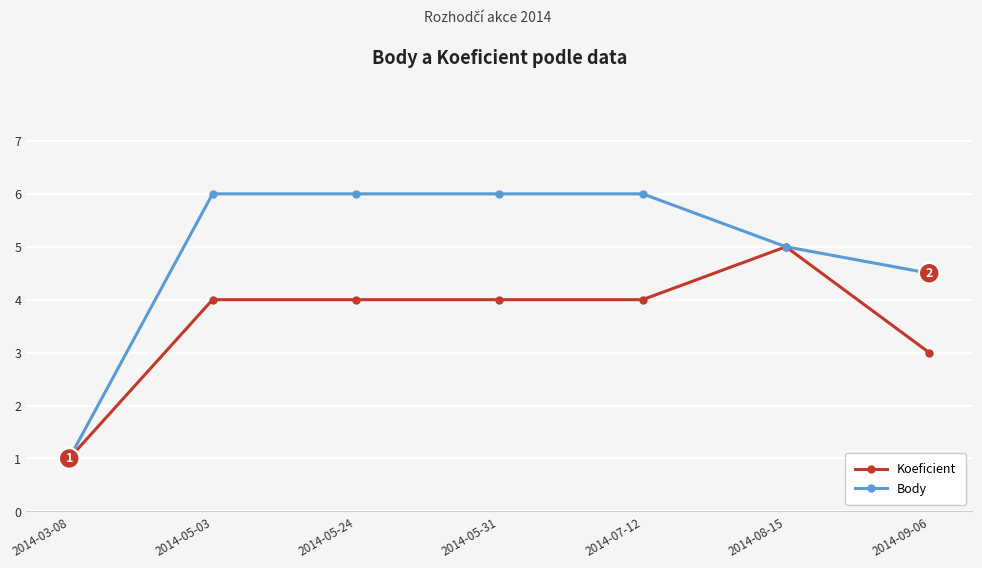

What is the greatest value displayed?

6.0